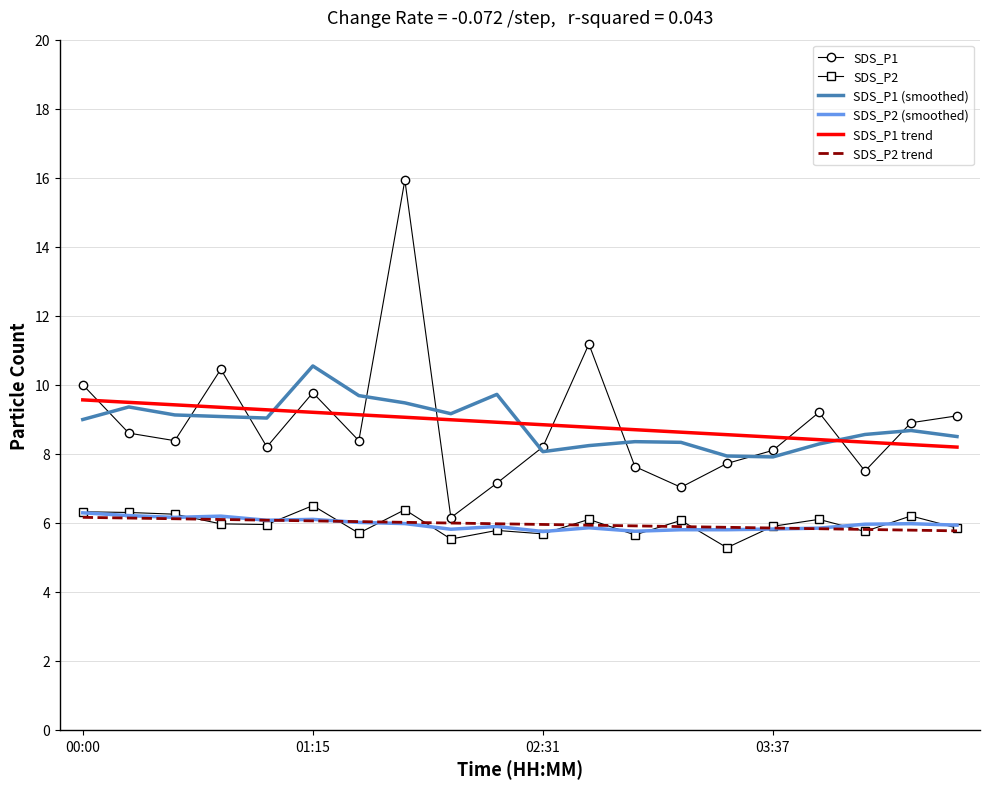

What is the smallest value displayed?

5.3